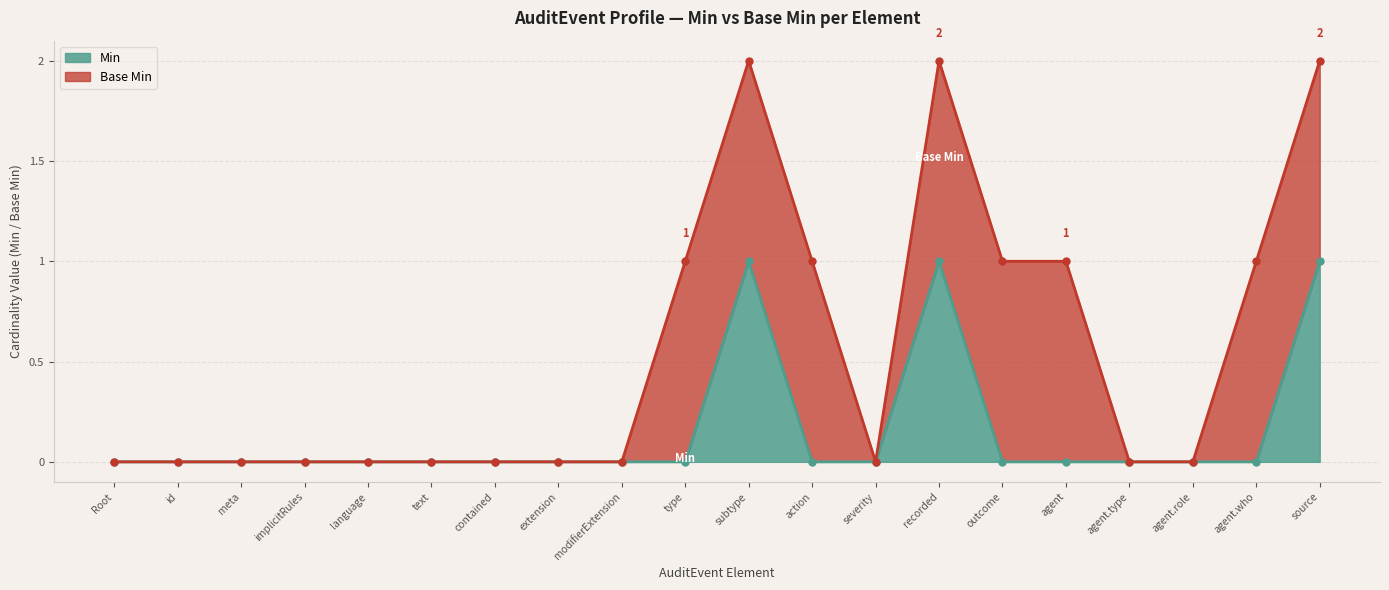

What is the difference between the maximum and minimum values?

1